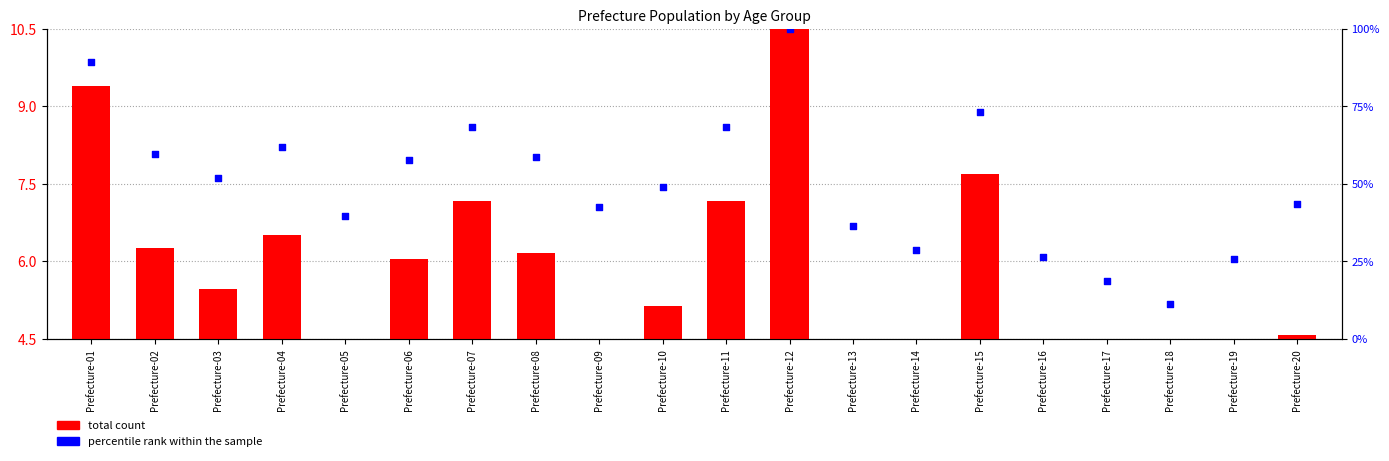

At which category is the sum across all series the highest?

Prefecture-12